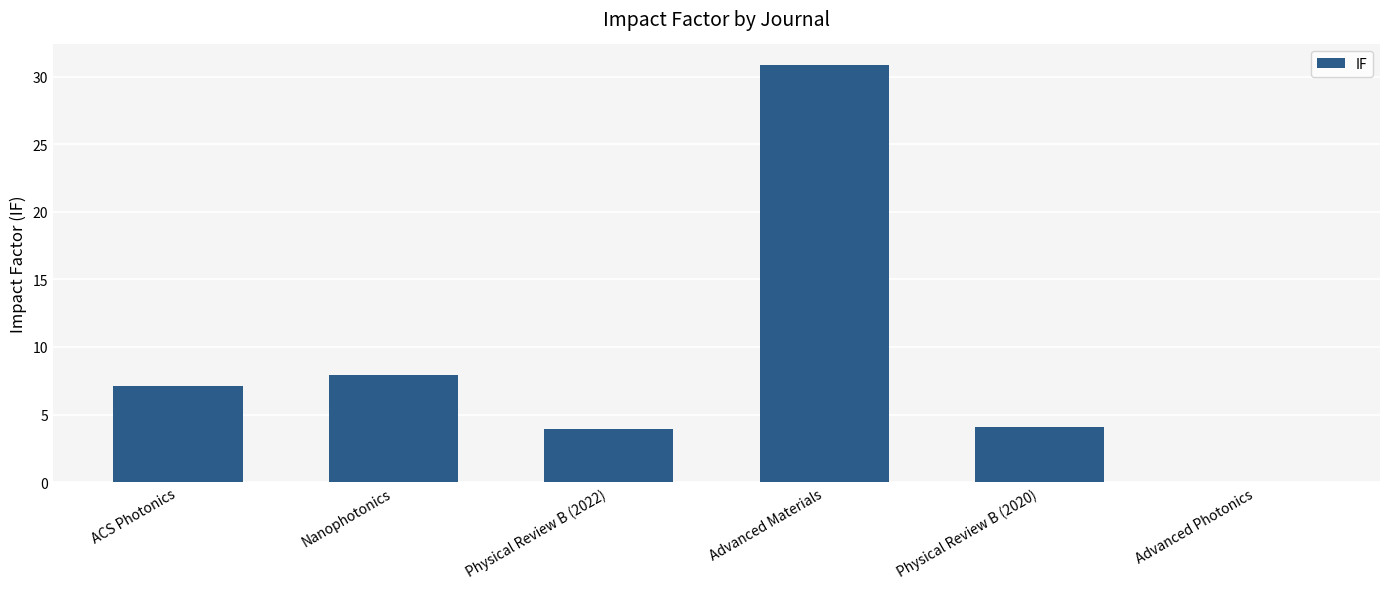

Reading left to right, transcribe all the data shown in this chart.

7.1	7.9	3.9	30.9	4.0	0.0